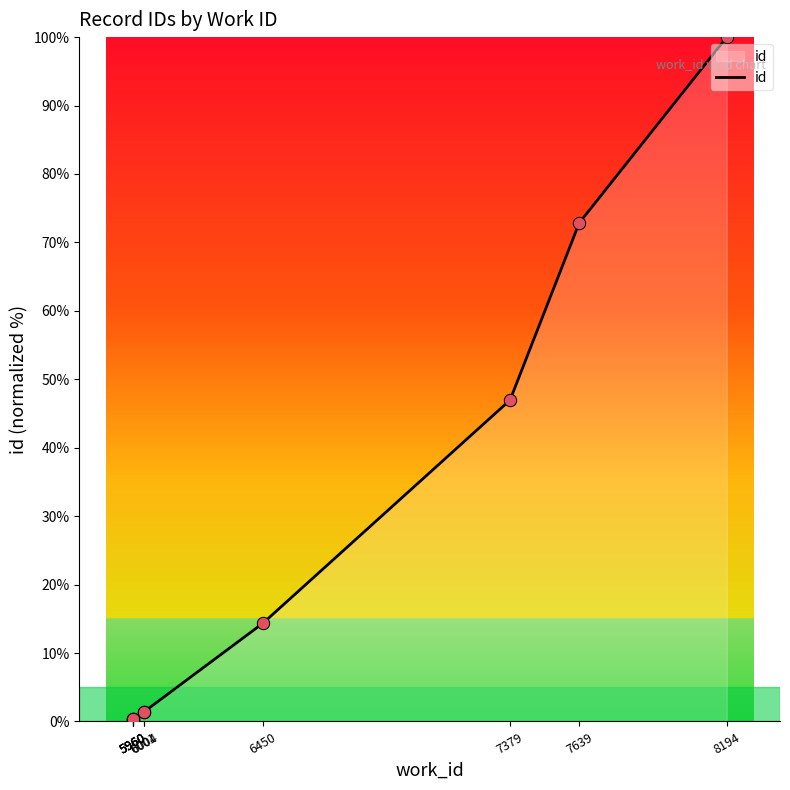

Between 5960 and 5960, which is larger?

5960